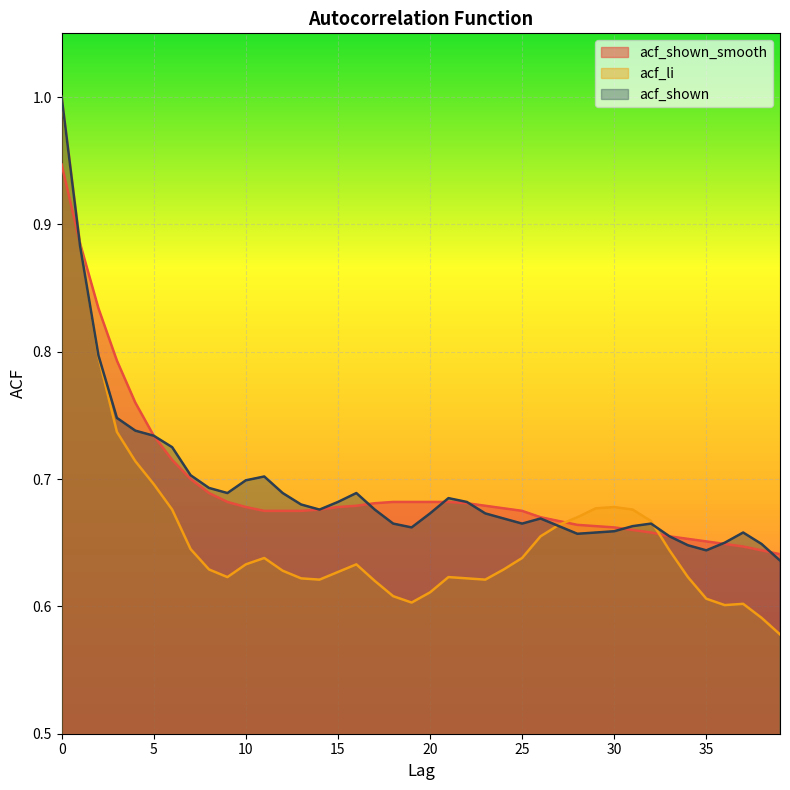

List the labels in order of acf_shown value, largest first.

0, 1, 2, 3, 4, 5, 6, 7, 11, 10, 8, 9, 12, 16, 21, 15, 22, 13, 14, 17, 20, 23, 24, 26, 18, 25, 32, 27, 31, 19, 30, 29, 37, 28, 33, 36, 38, 34, 35, 39